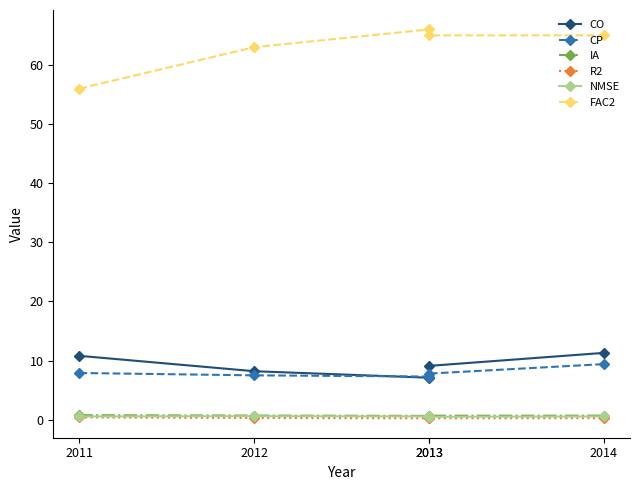

Which label corresponds to the smallest value in the chart?

2013